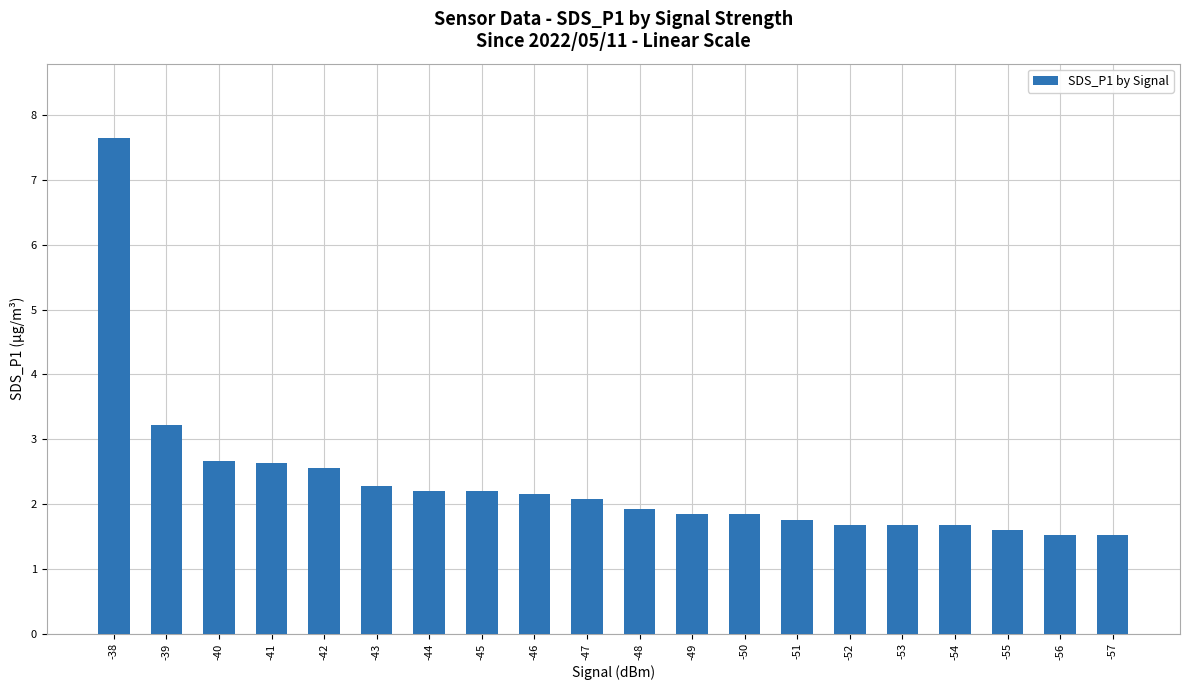

What is the maximum value shown in the chart?

7.7